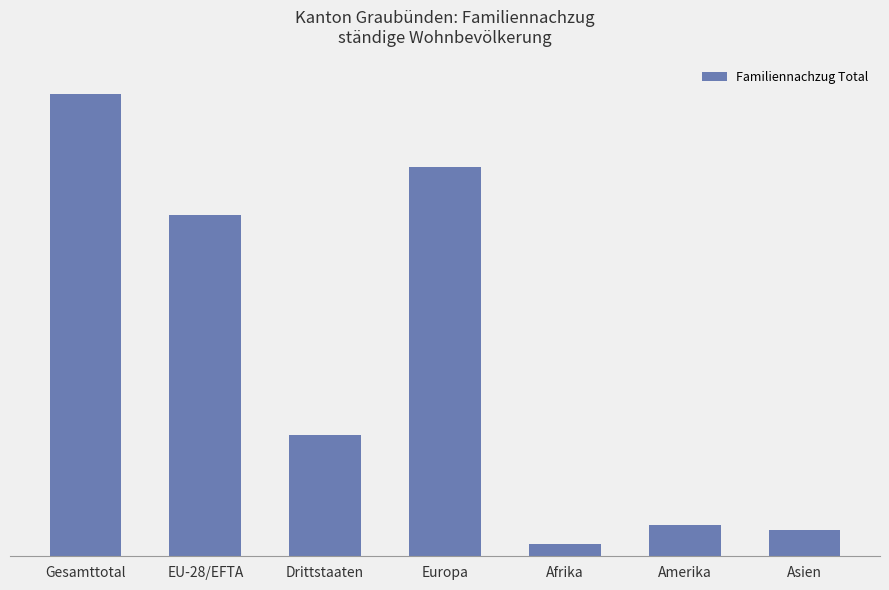

Where does the data first go above 219?

Gesamttotal